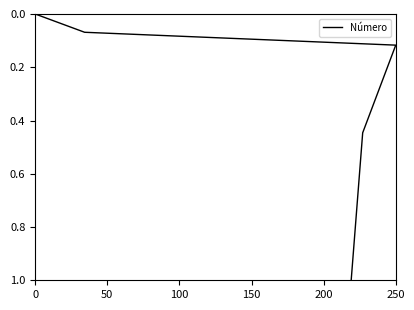

Reading left to right, transcribe all the data shown in this chart.

0.0	0.1	0.1	0.4	1.0